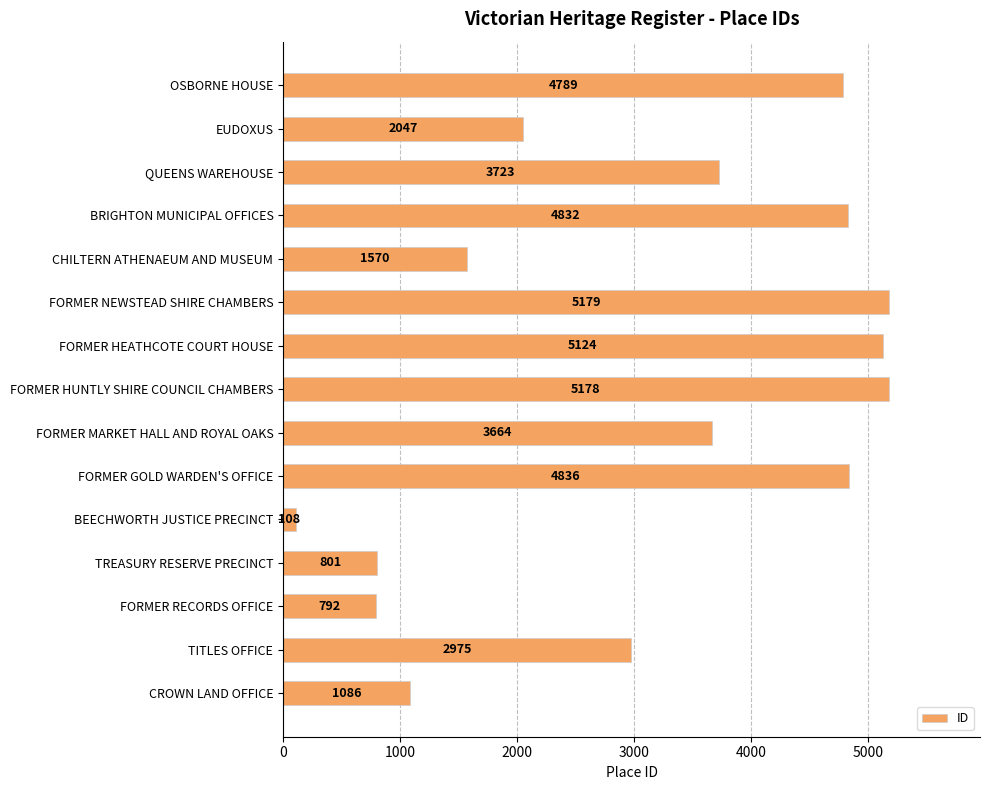

Which category has the highest value across all series?

FORMER NEWSTEAD SHIRE CHAMBERS